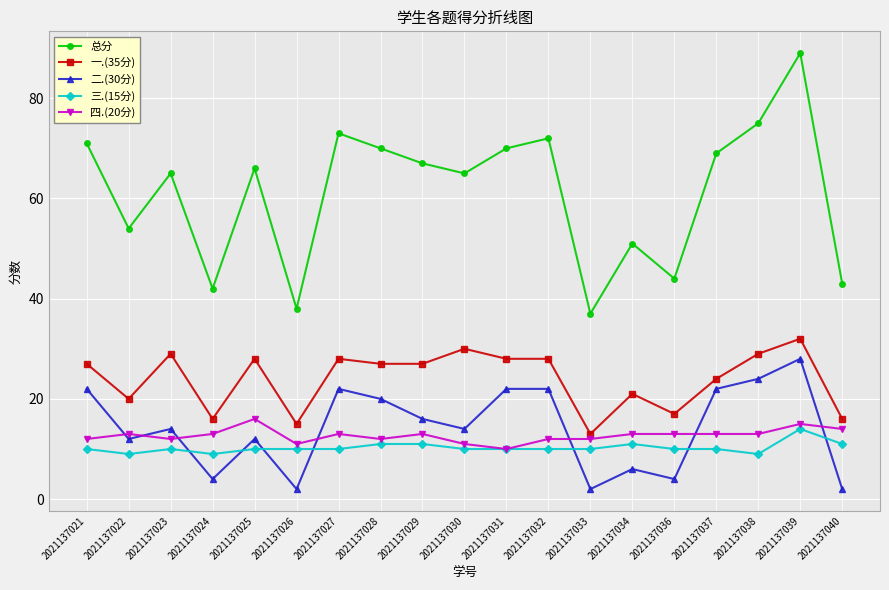

Is the value of 一.(35分) at 2021137023 greater than the value of 总分 at 2021137039?

No